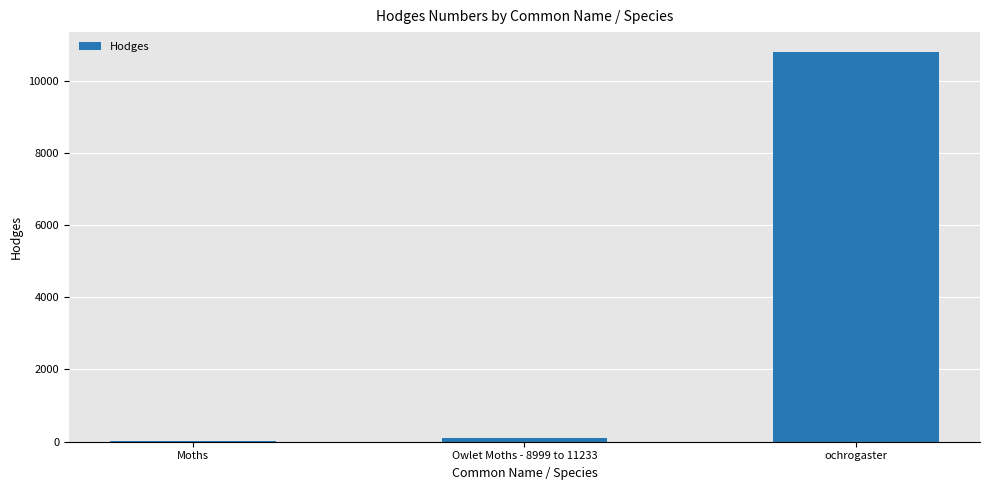

What is the maximum value shown in the chart?

10801.0